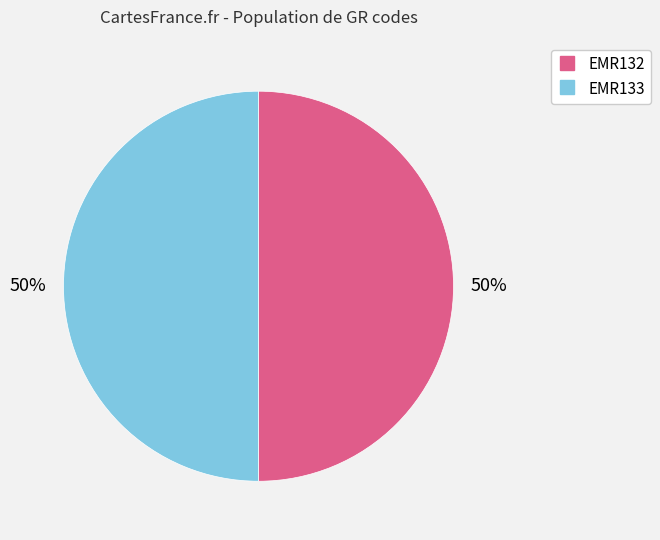

To the nearest percent, what percentage of the pie is EMR132?

50%